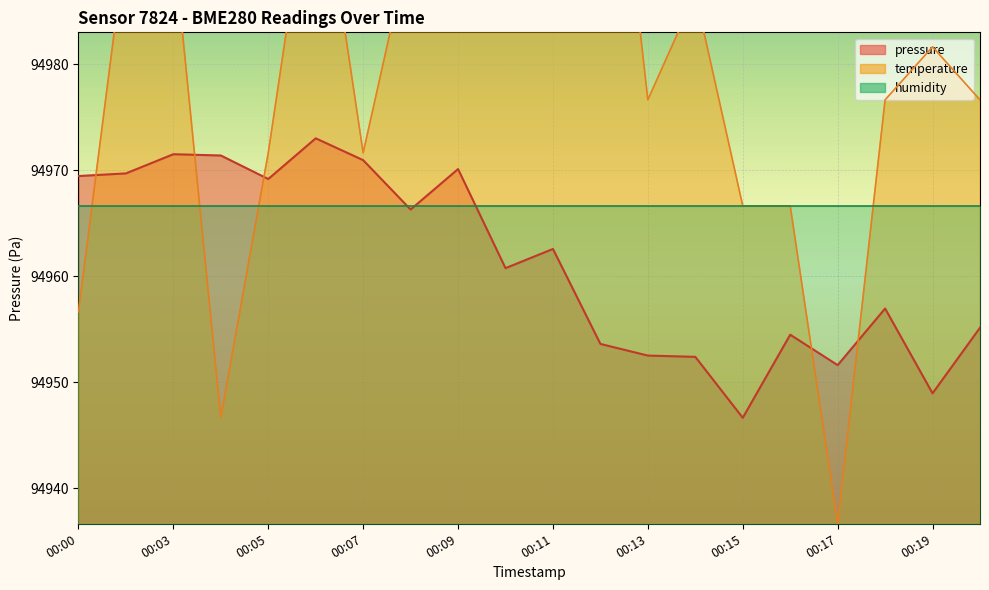

Between 00:19 and 00:08, which is larger?

00:08